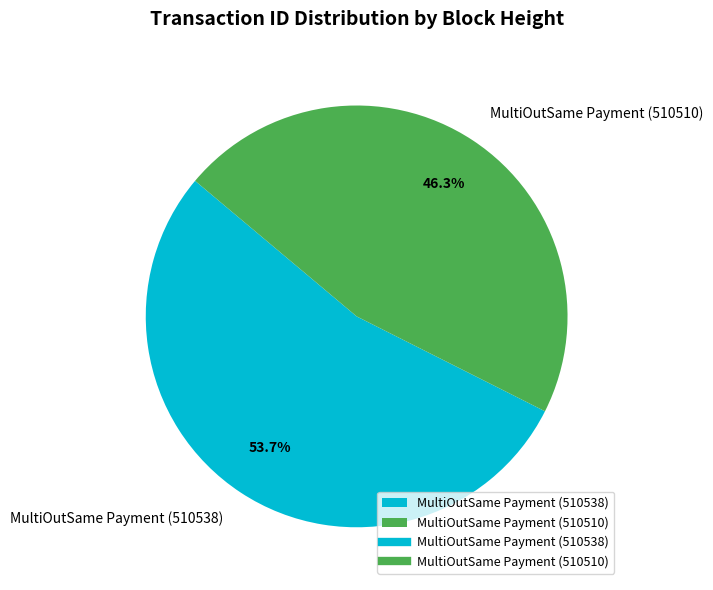

Does MultiOutSame Payment (510510) account for over 50% of the chart?

No